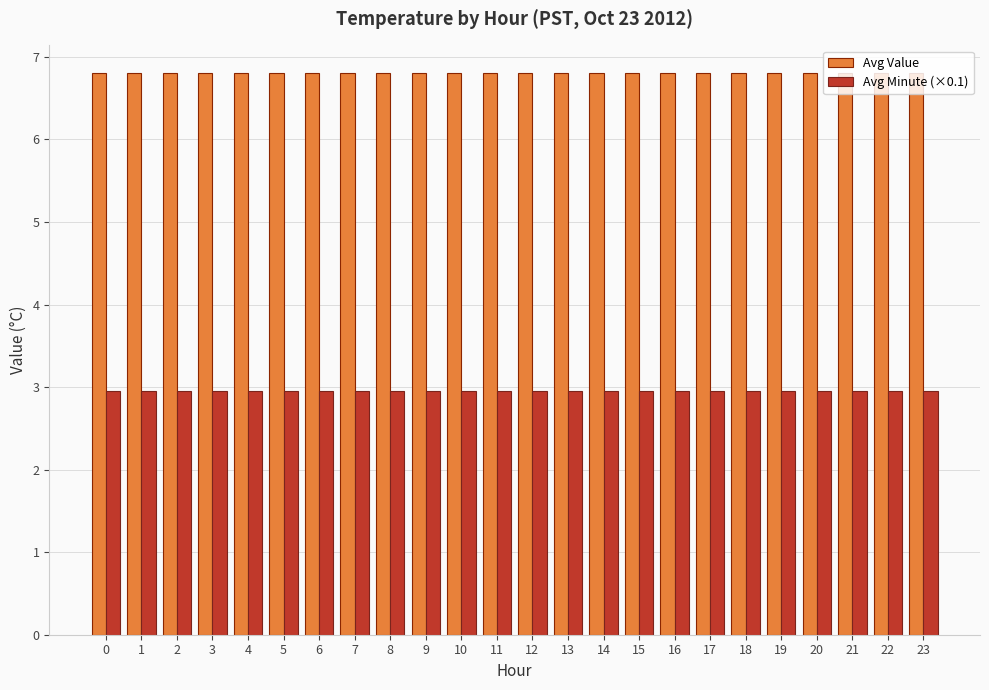

What is the maximum value for Avg Value?

6.8